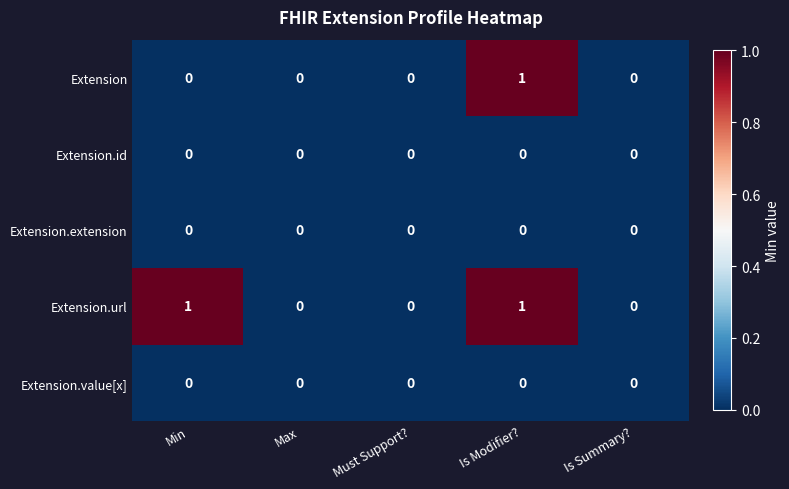

Reading right to left, list all the values displayed in this chart.

Extension: Is Summary?=0	Is Modifier?=1	Must Support?=0	Max=0	Min=0
Extension.id: Is Summary?=0	Is Modifier?=0	Must Support?=0	Max=0	Min=0
Extension.extension: Is Summary?=0	Is Modifier?=0	Must Support?=0	Max=0	Min=0
Extension.url: Is Summary?=0	Is Modifier?=1	Must Support?=0	Max=0	Min=1
Extension.value[x]: Is Summary?=0	Is Modifier?=0	Must Support?=0	Max=0	Min=0